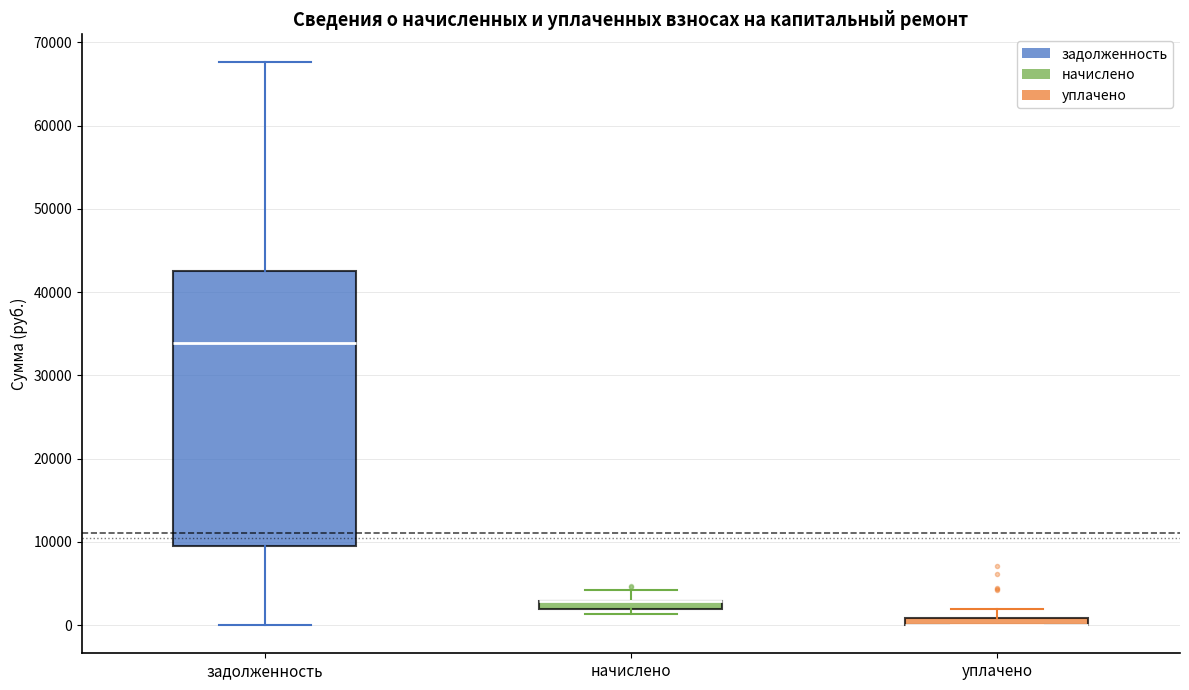

Where is the lower edge of the box for задолженность on the y-axis? The values are not printed on the chart, so give them approximately, as read against the axis.

9000